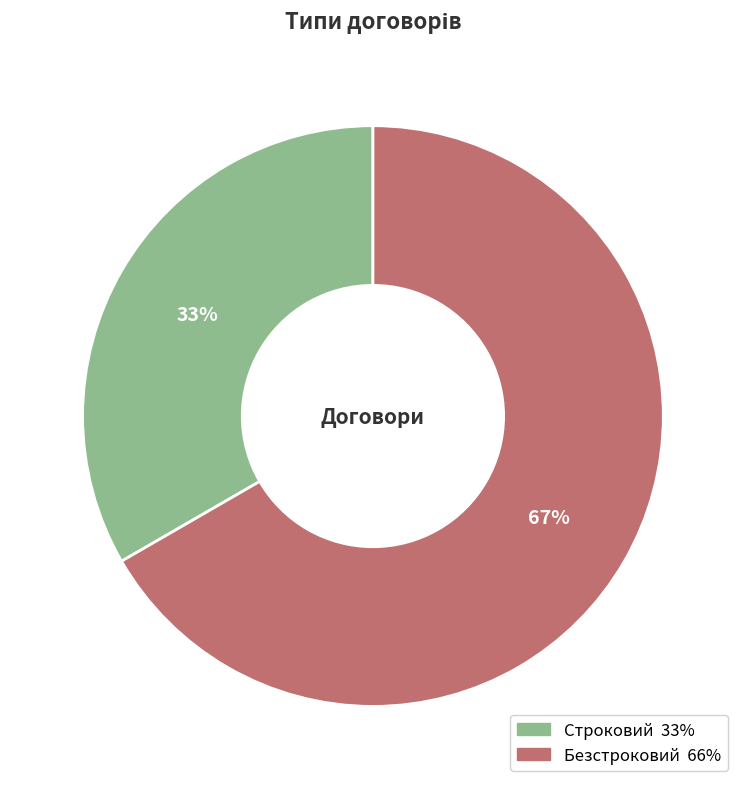

Between Безстроковий and Строковий, which is larger?

Безстроковий